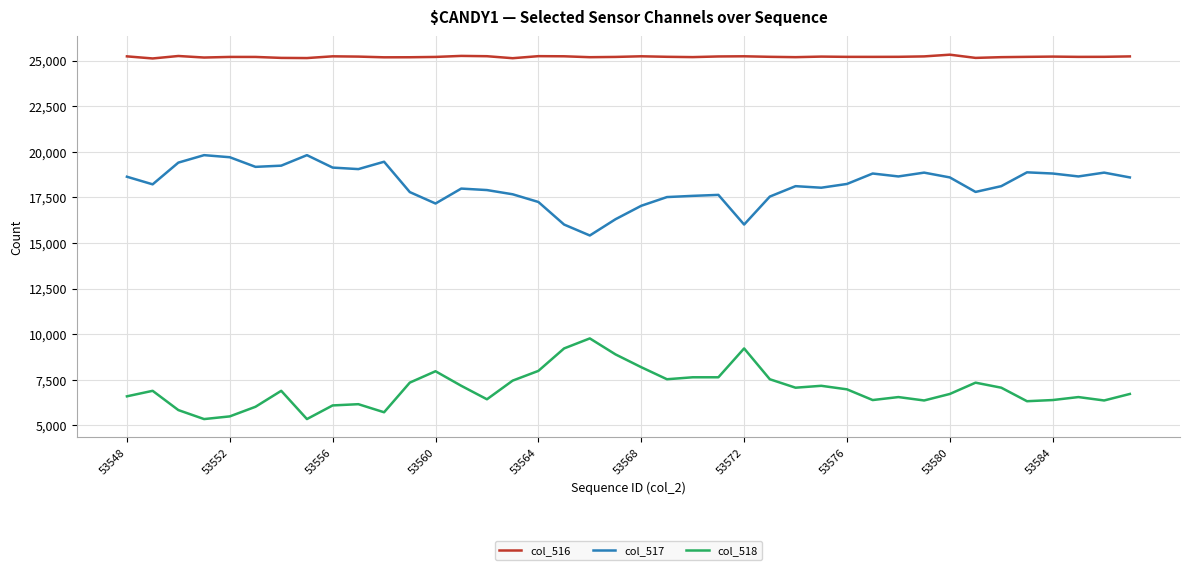

Which series has the largest total across all categories?

col_516